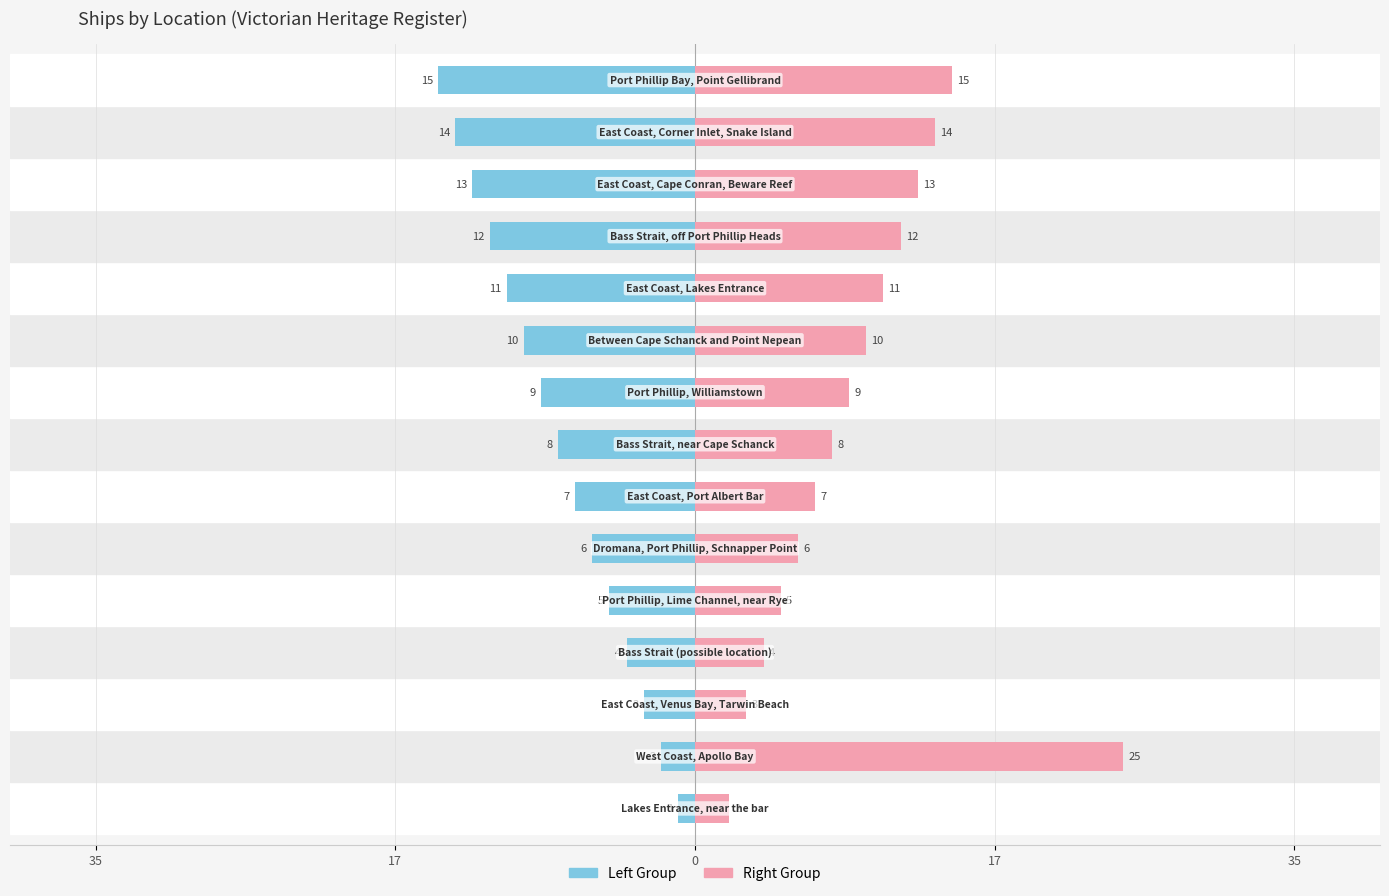

How many groups of bars are there?

15